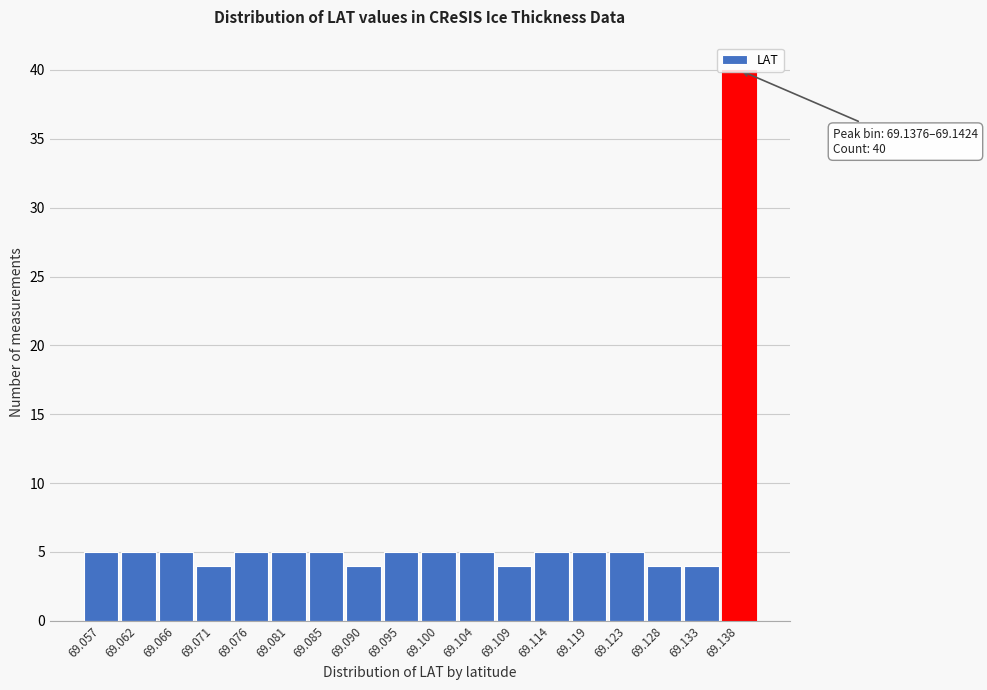

What is the value of the 14th bar from the left?

5